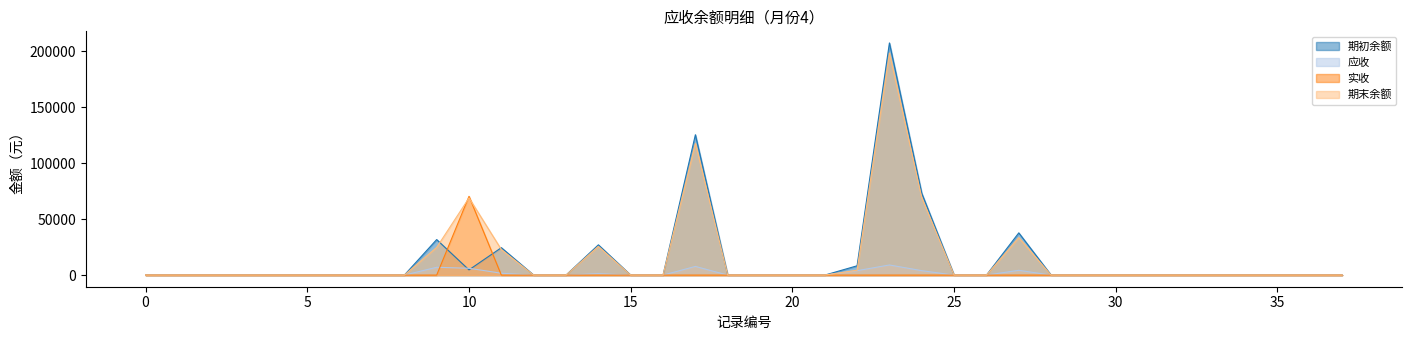

What are all the series names shown in the legend?

期初余额, 应收, 实收, 期末余额